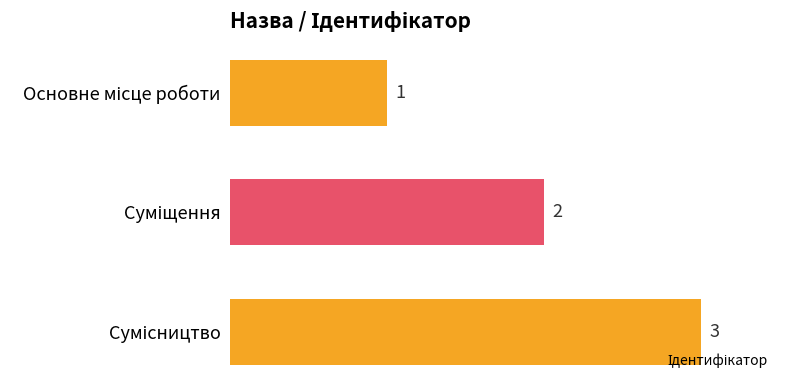

What is the sum of all values?

6